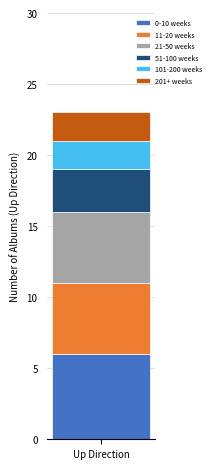

How many series are shown in this chart?

6